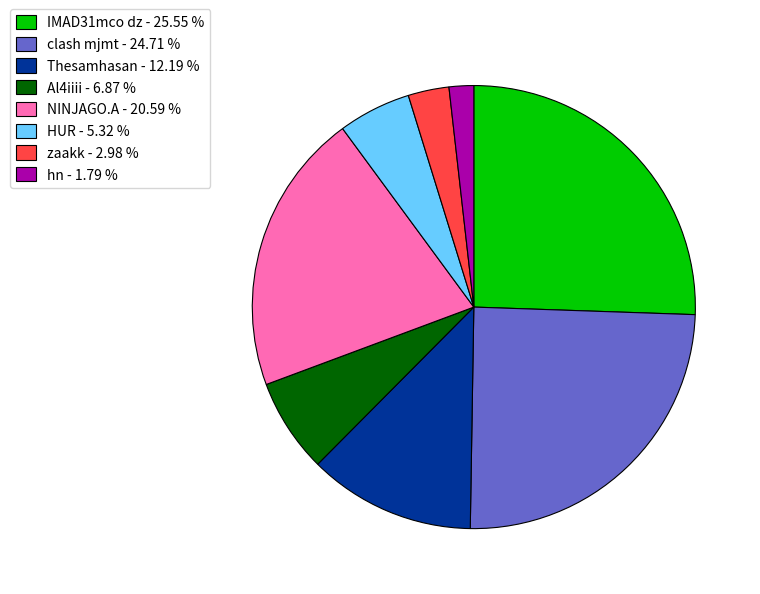

How many slices are in this pie chart?

8